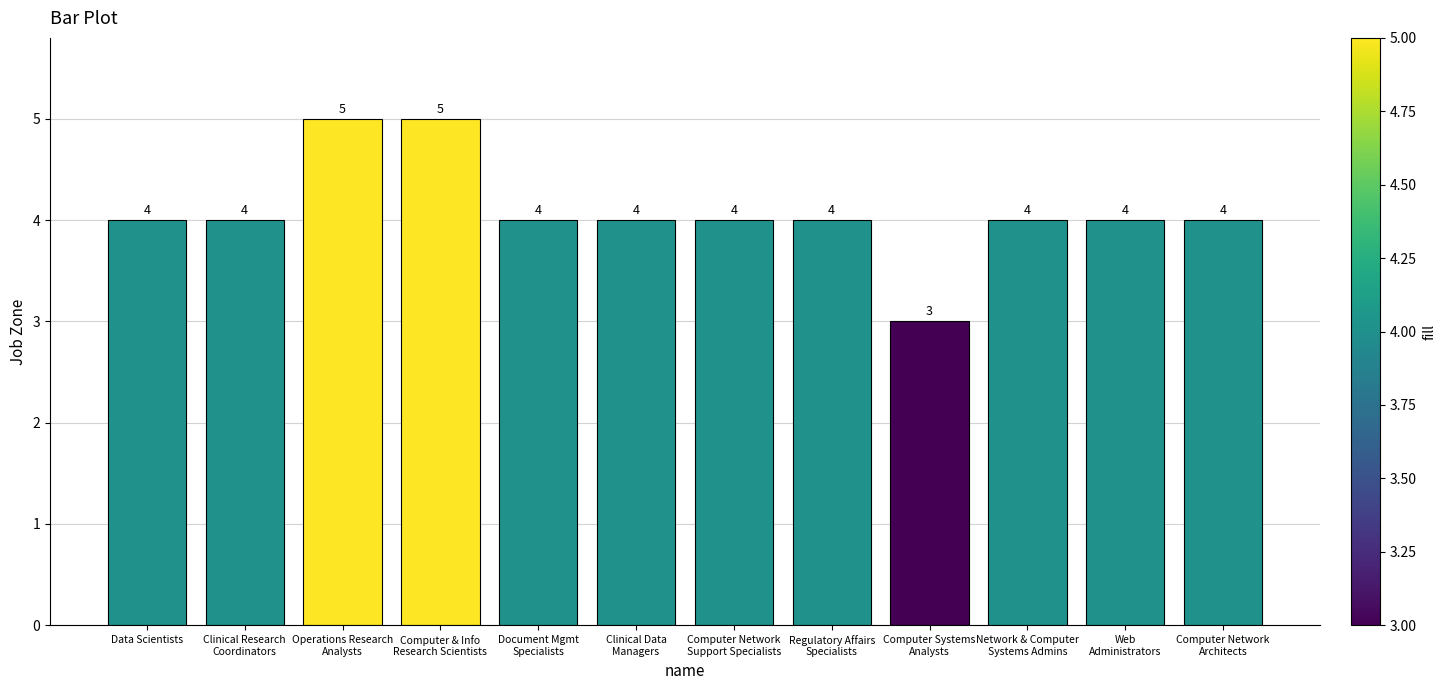

What is the value of the 4th bar from the left?

5